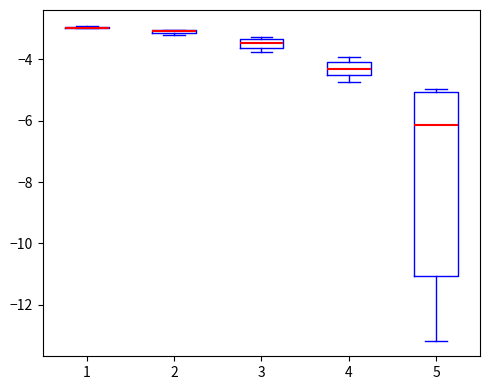

Where is the lower edge of the box at x = 2 on the y-axis? The values are not printed on the chart, so give them approximately, as read against the axis.

-3.2